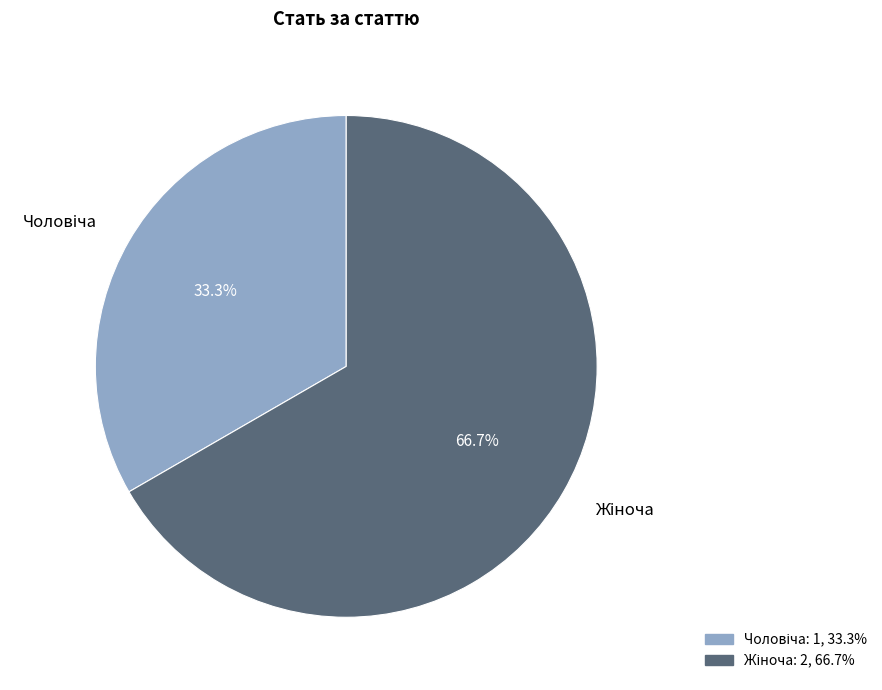

Is there any slice that represents more than half of the pie?

Yes